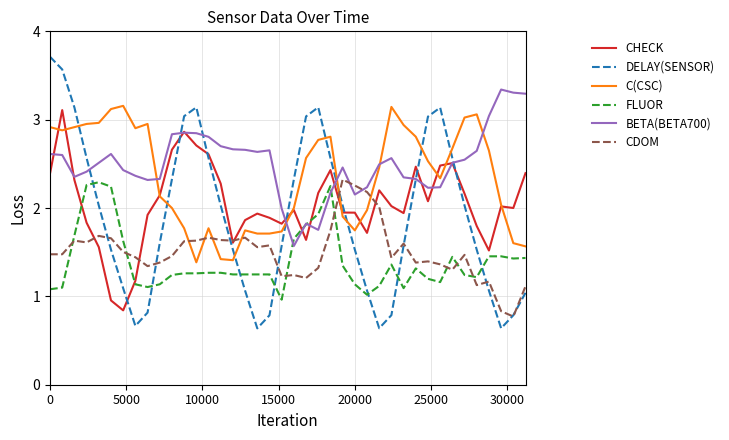

Which series has the largest range (max minus min)?

DELAY(SENSOR)